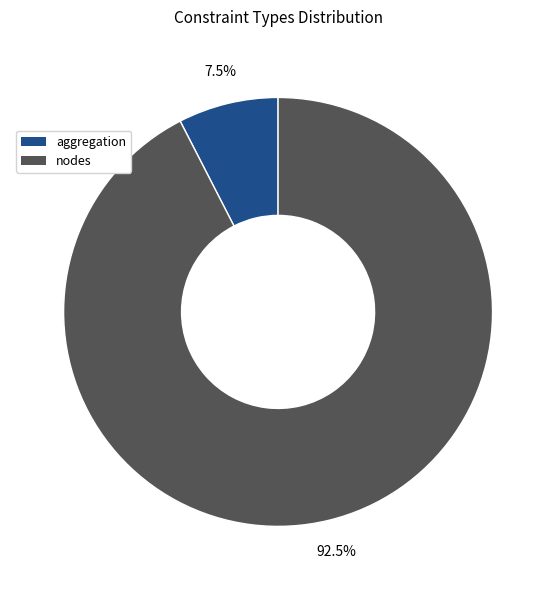

To the nearest percent, what is the difference between the largest and smallest slice percentages?

85%